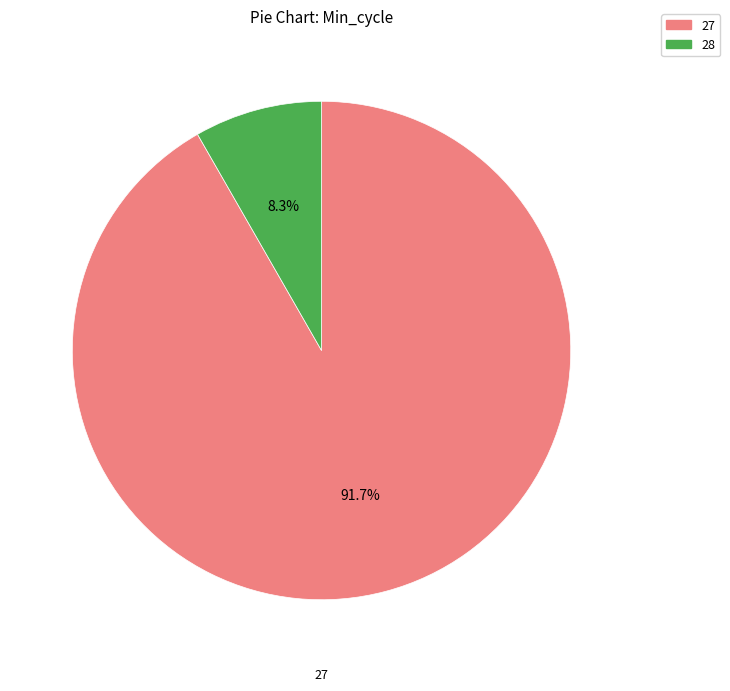

Is there any slice that represents more than half of the pie?

Yes